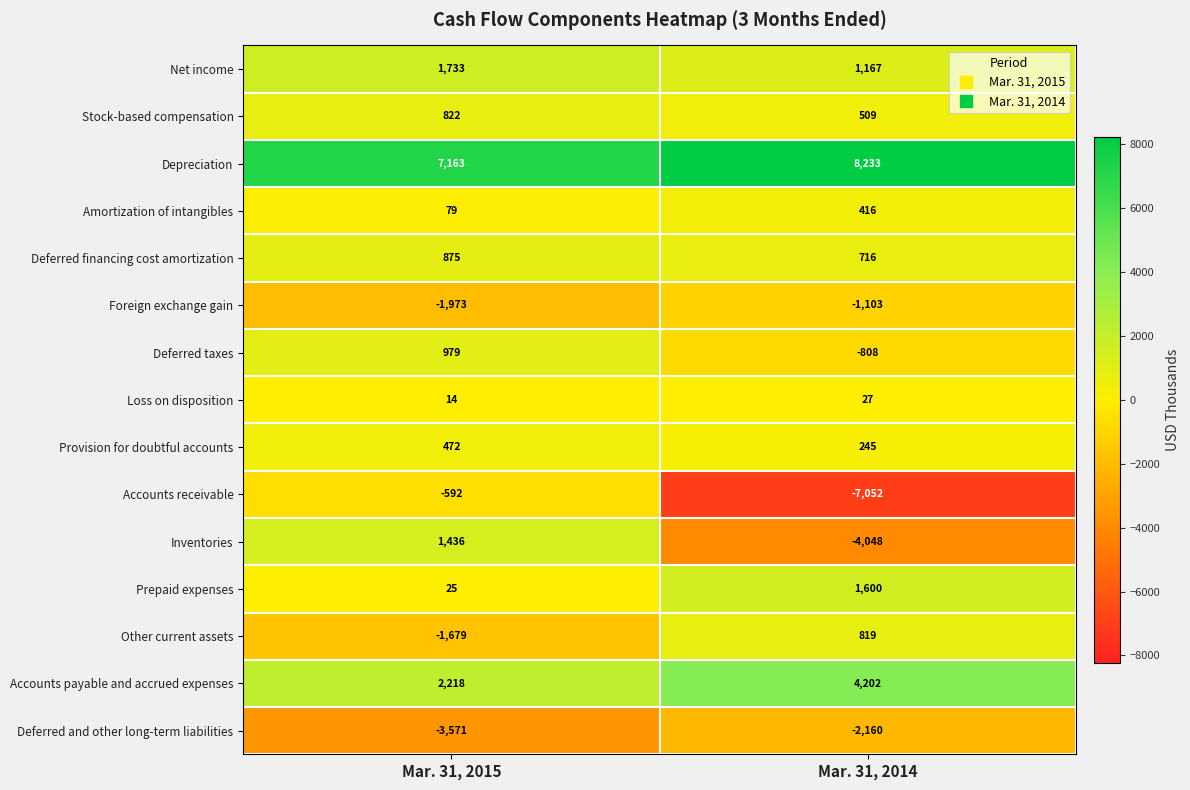

What is the sum of the Other current assets values at Mar. 31, 2014 and Mar. 31, 2015?

-860